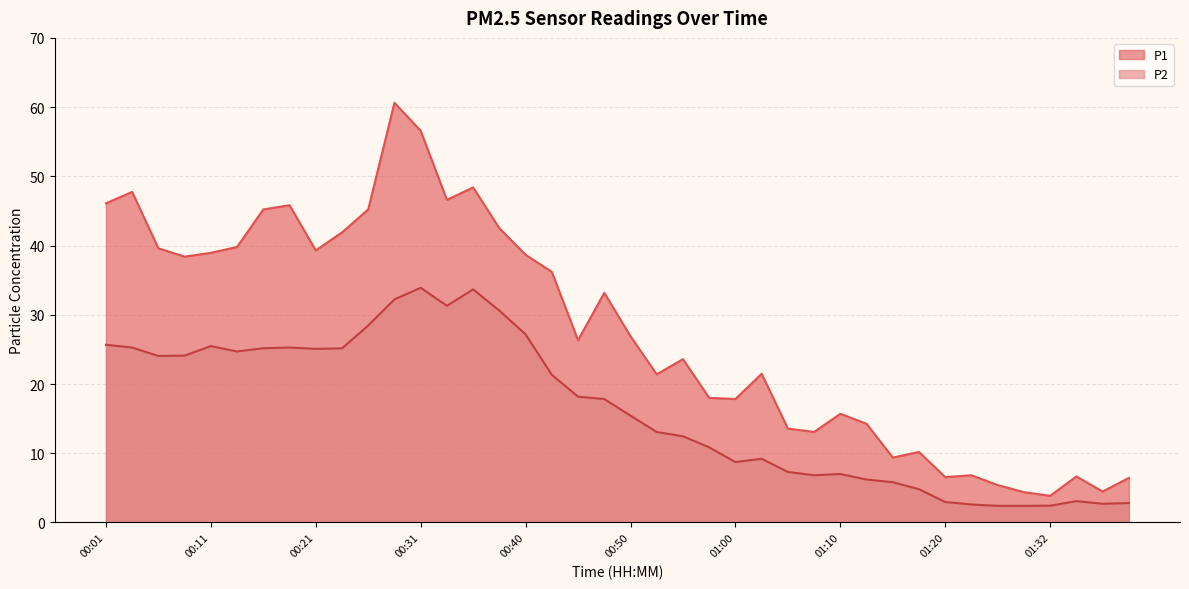

Rank the series at 01:17 from highest to lowest value.

P1, P2